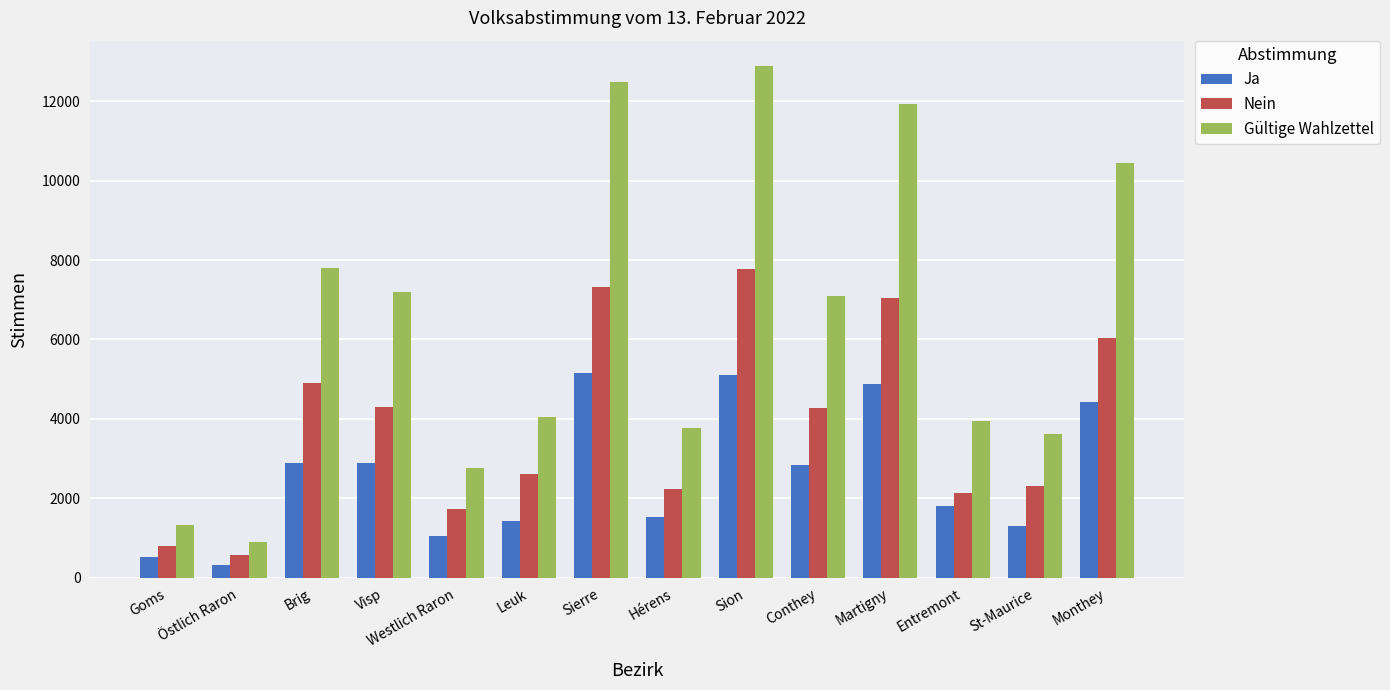

Does the chart contain stacked bars?

No